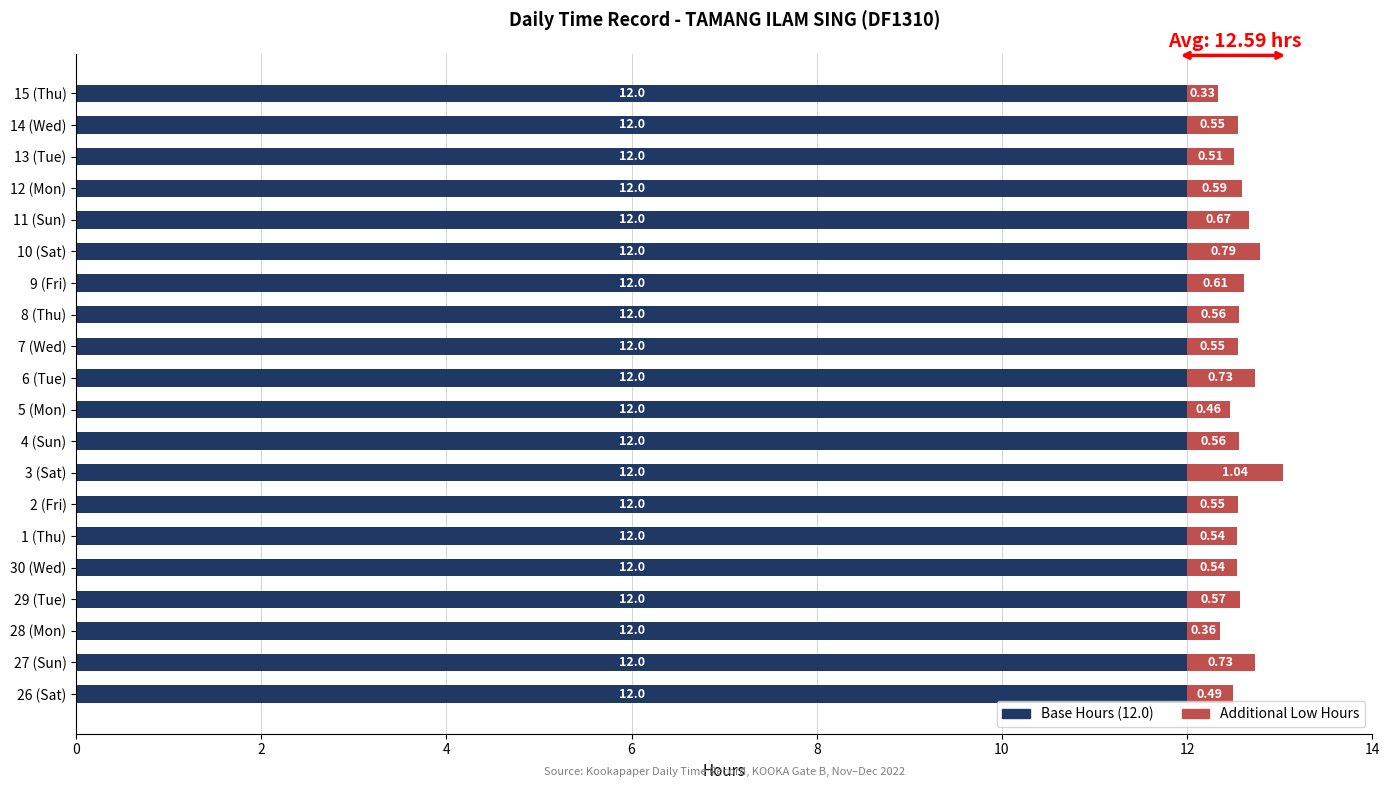

How many distinct data groups are displayed?

2